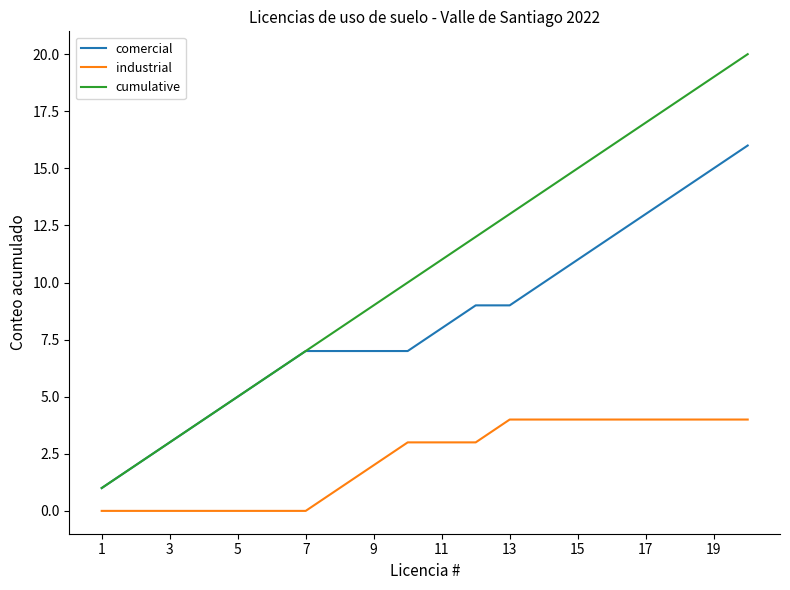

Reading left to right, extract all data points from this chart.

comercial: 1	2	3	4	5	6	7	7	7	7	8	9	9	10	11	12	13	14	15	16
industrial: 0	0	0	0	0	0	0	1	2	3	3	3	4	4	4	4	4	4	4	4
cumulative: 1	2	3	4	5	6	7	8	9	10	11	12	13	14	15	16	17	18	19	20